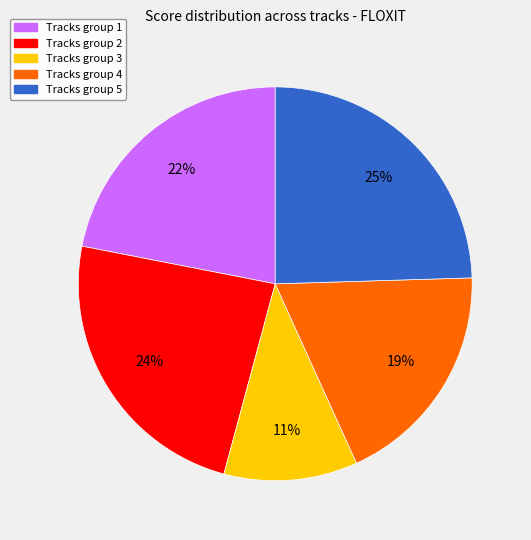

Which category has the smallest portion of the pie?

Tracks group 3